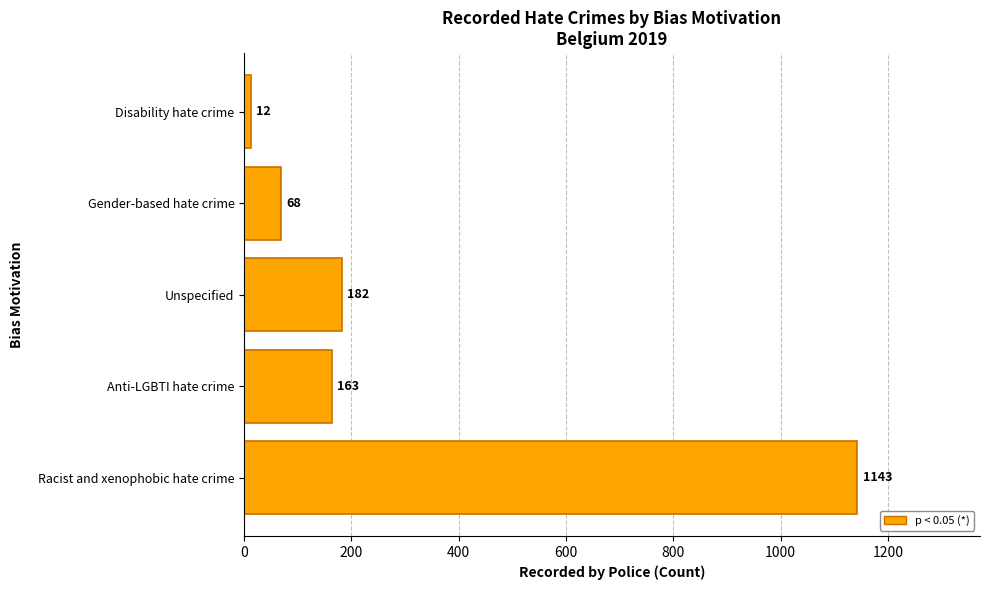

Reading top to bottom, extract all data points from this chart.

12	68	182	163	1143